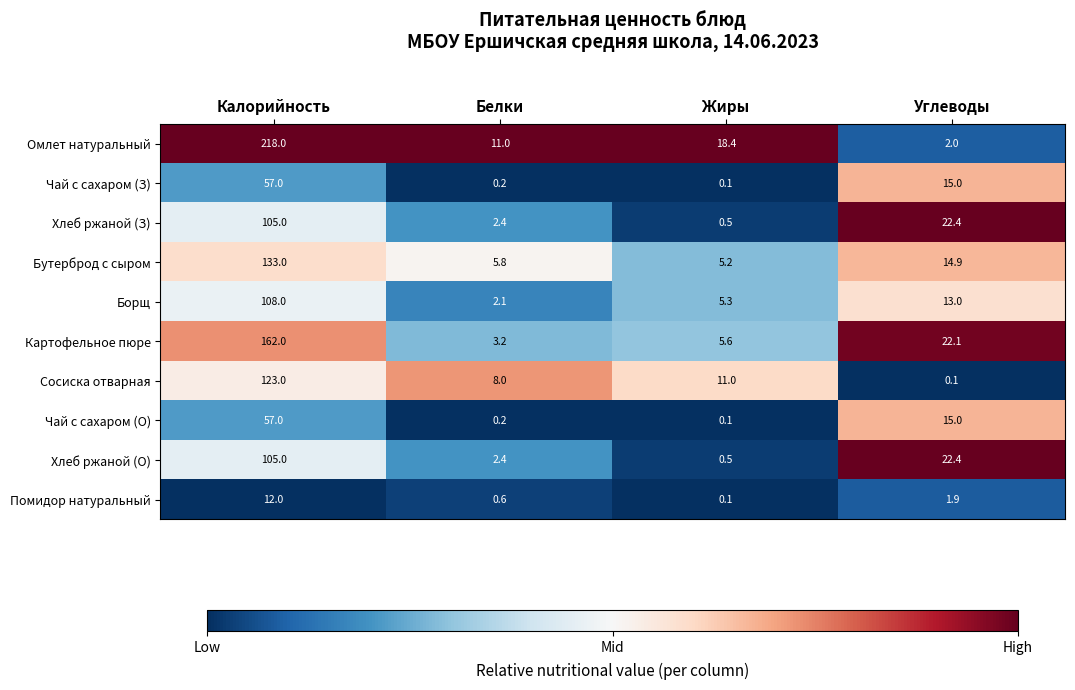

How many categories are shown in the chart?

4